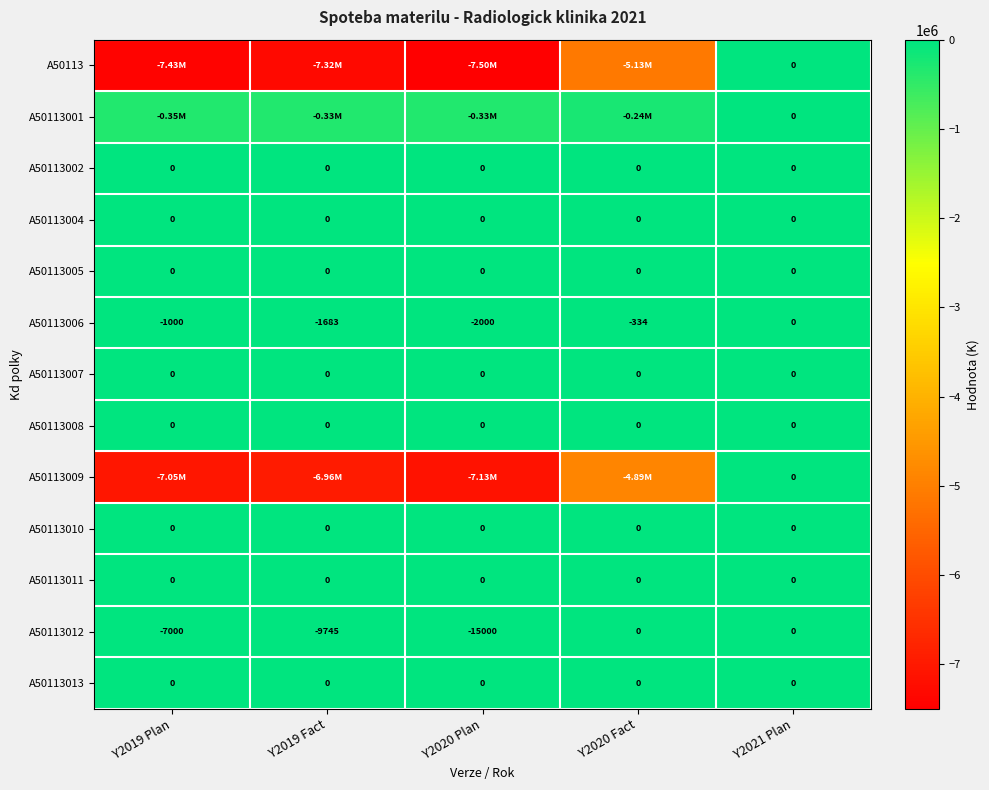

Between Y2019 Fact and Y2021 Plan, which series saw the biggest shift?

A50113